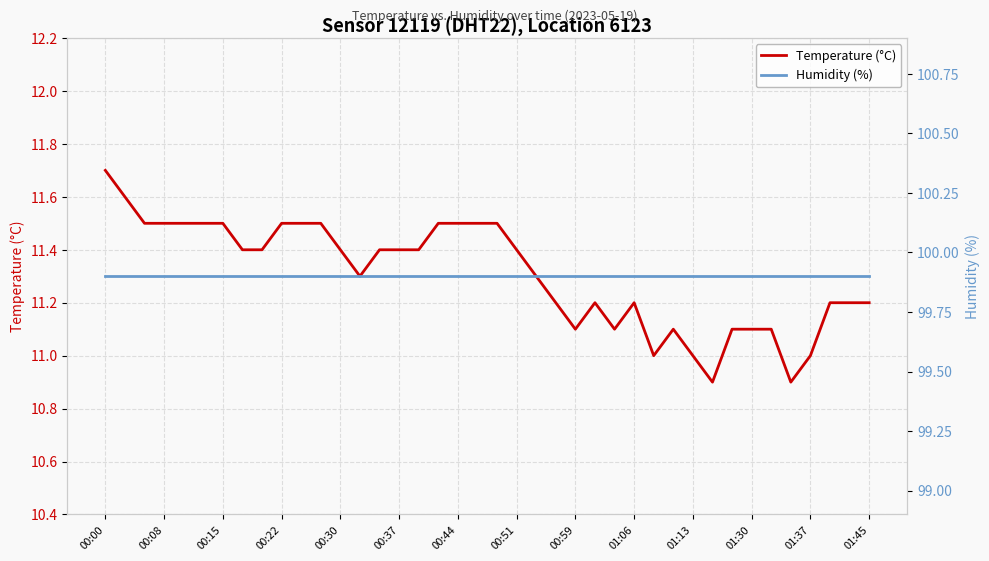

What is the maximum value for Humidity (%)?

99.9